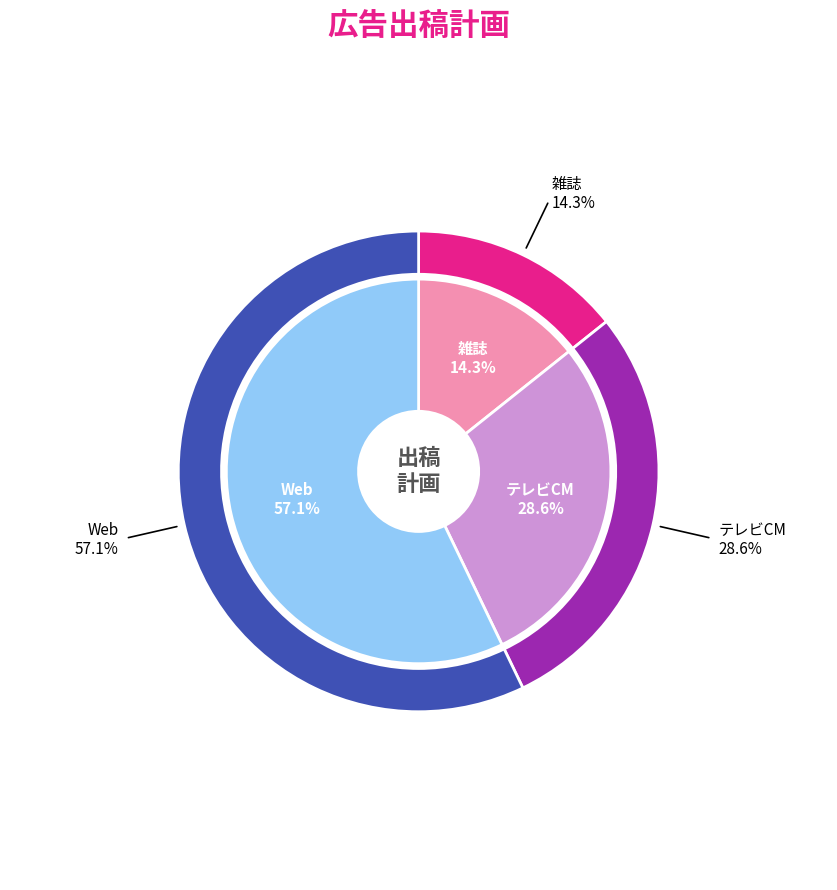

Which category has the smallest portion of the pie?

雑誌